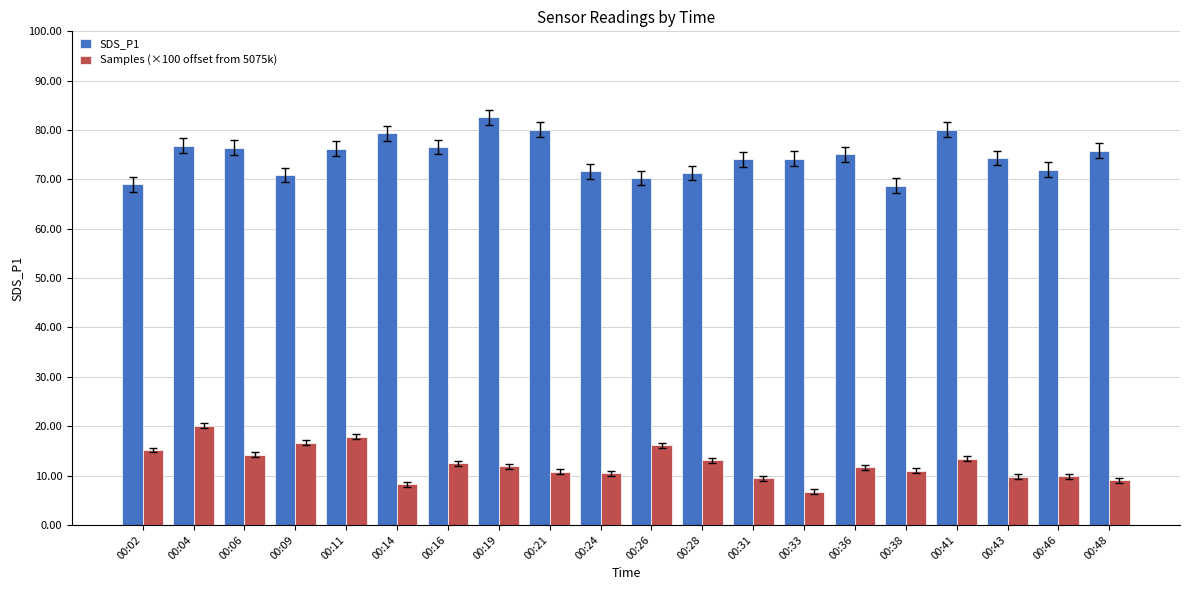

At 00:16, list the series in order from smallest to largest.

Samples (×100 offset from 5075k), SDS_P1